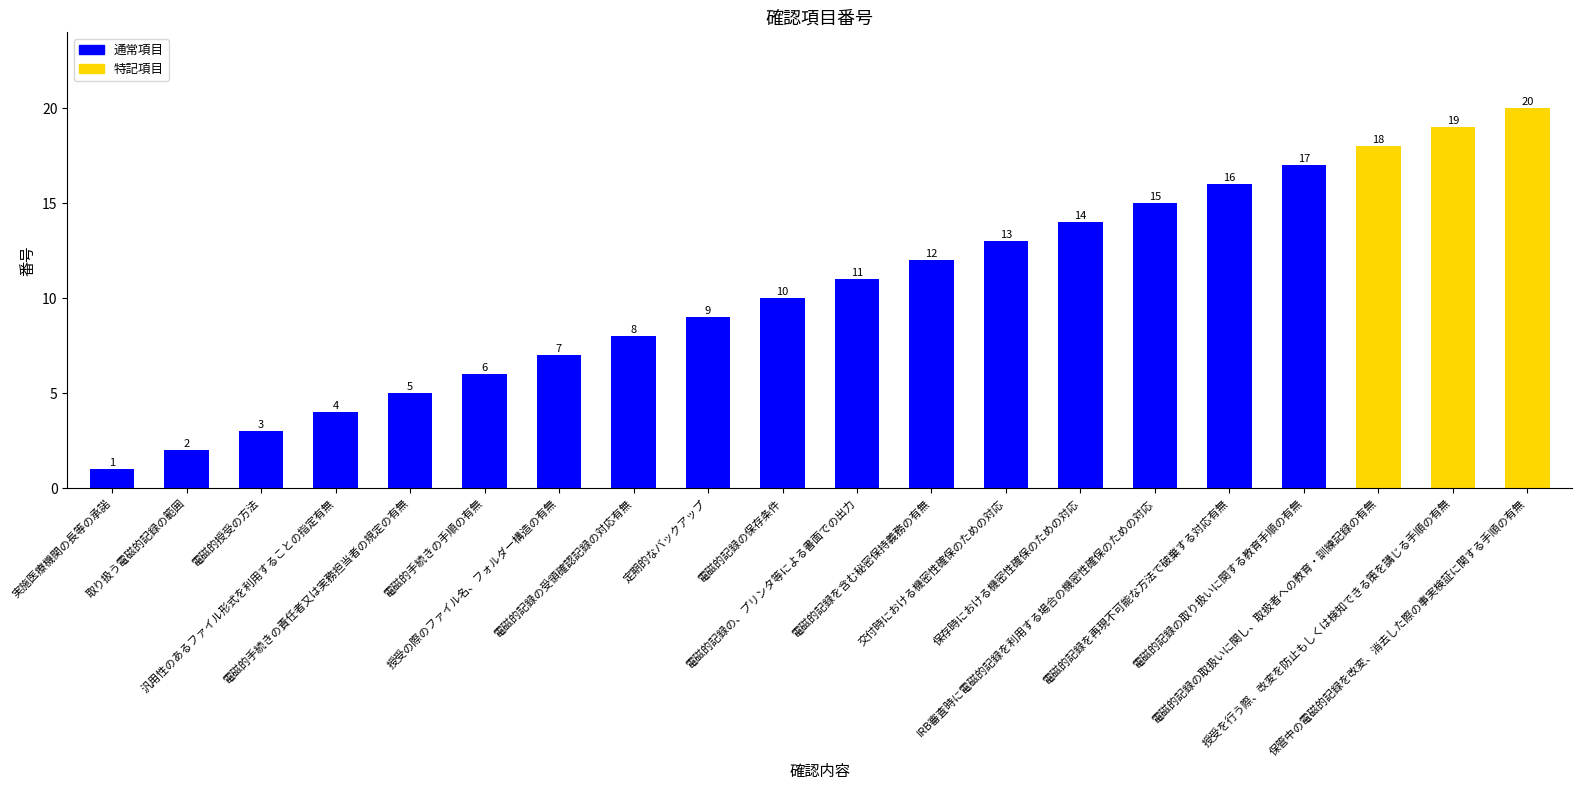

How many data points does each series have?

20